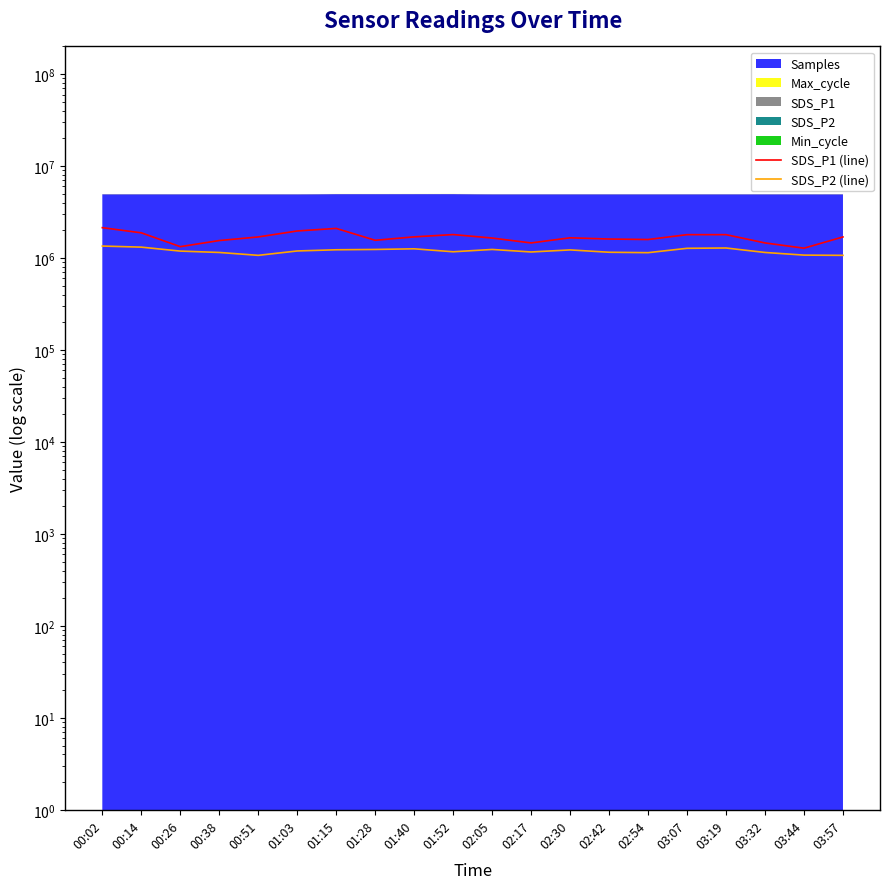

What is the total value across all series at 02:05?

2890000.0